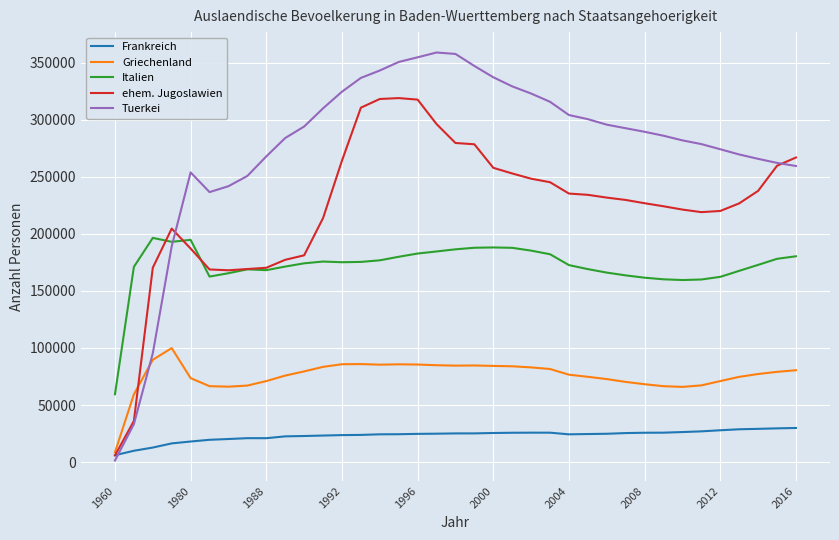

Which series has the largest total across all categories?

Tuerkei